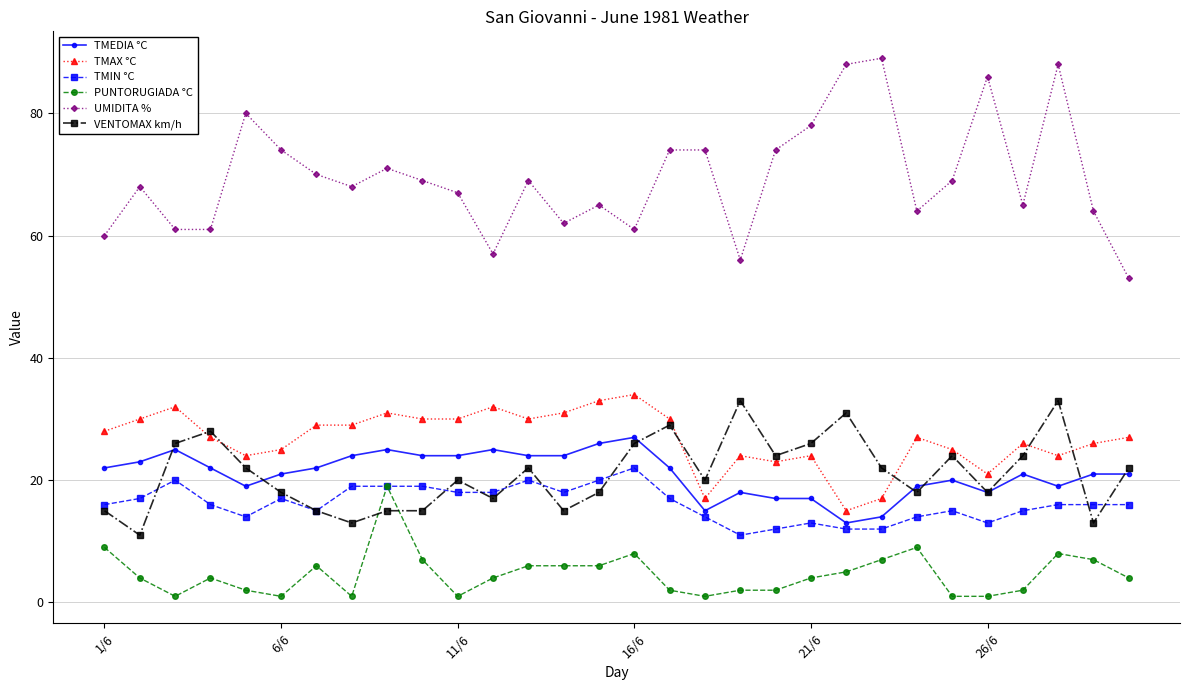

True or false: PUNTORUGIADA °C and TMEDIA °C cross at least once.

False